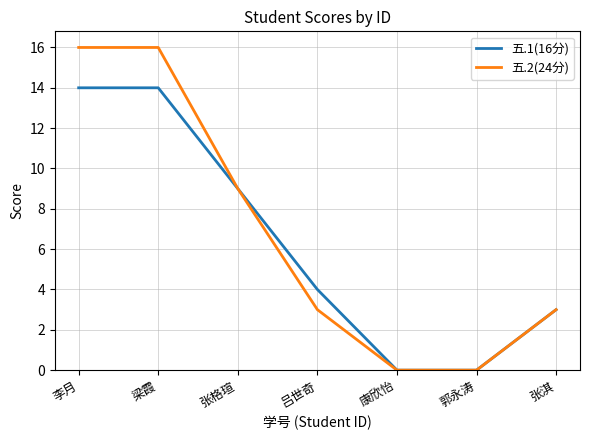

The 五.1(16分) series shows 14 at 李月. True or false?

True